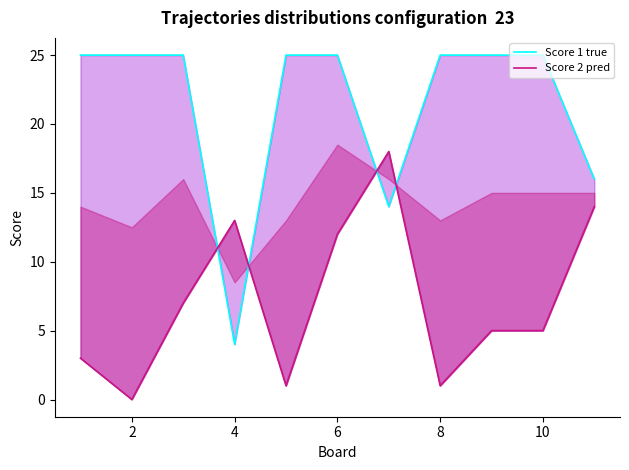

Rank the series at 10 from lowest to highest value.

Score 2 pred, Score 1 true